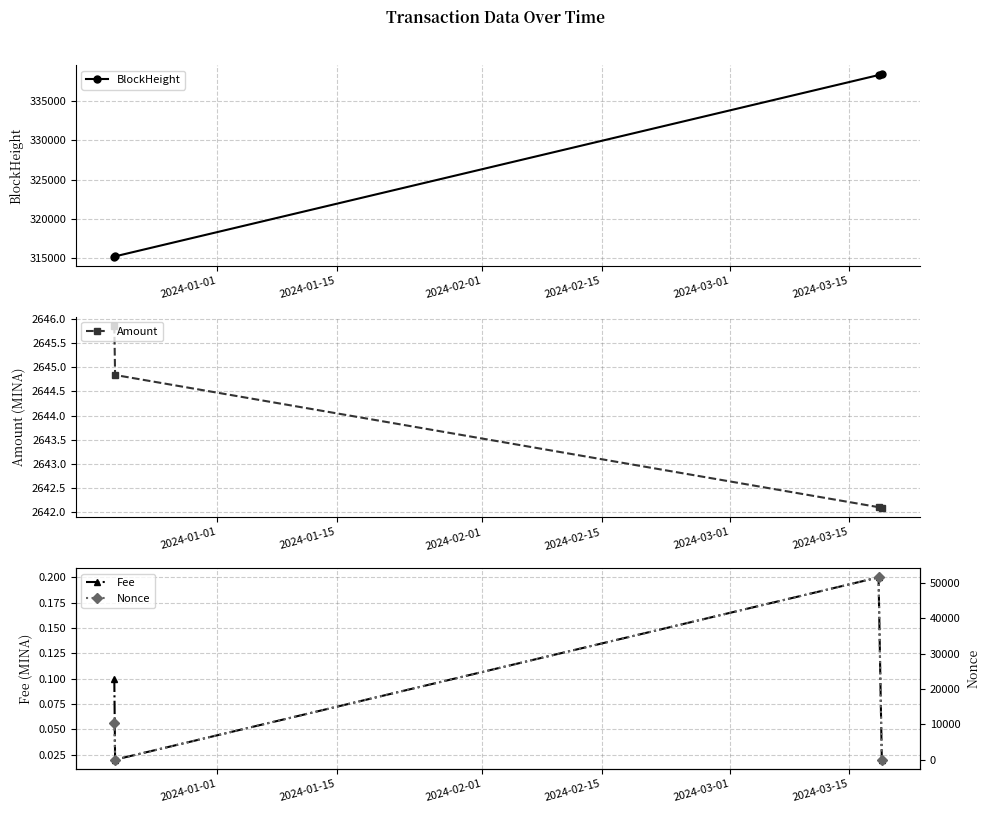

Which series has the largest range (max minus min)?

Nonce